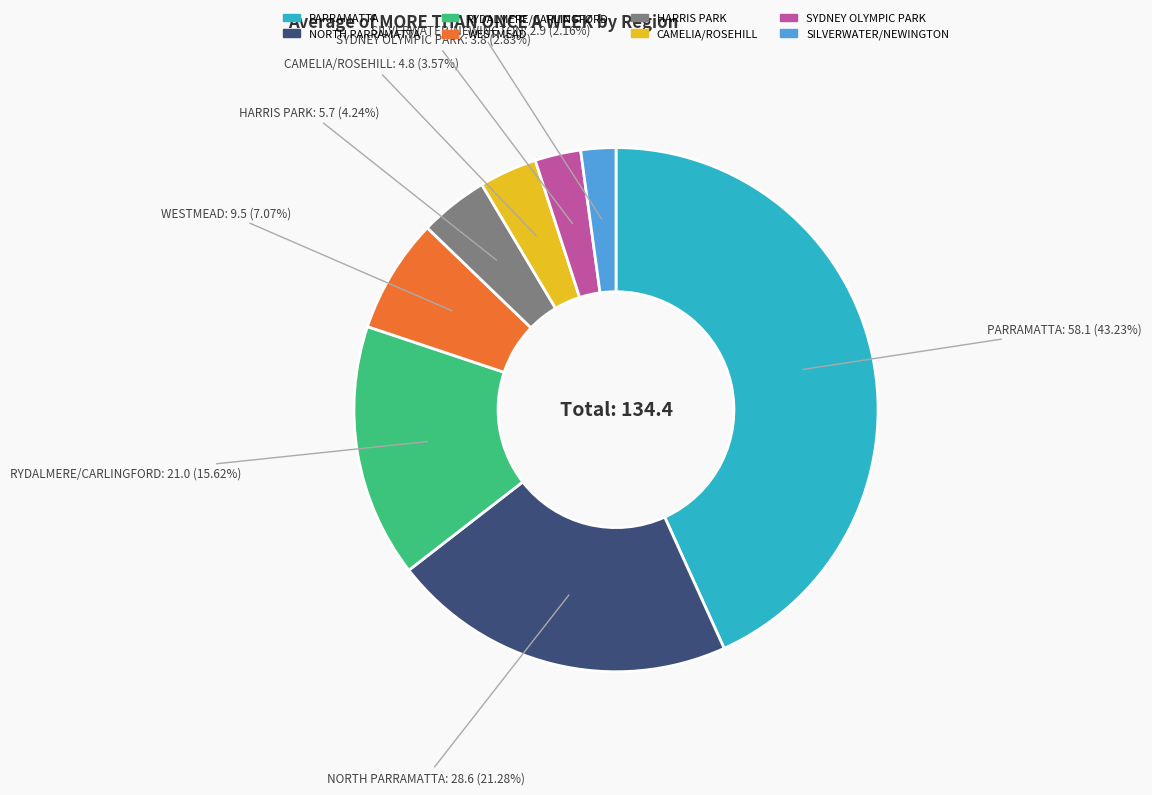

Which has a higher value, SYDNEY OLYMPIC PARK or RYDALMERE/CARLINGFORD?

RYDALMERE/CARLINGFORD